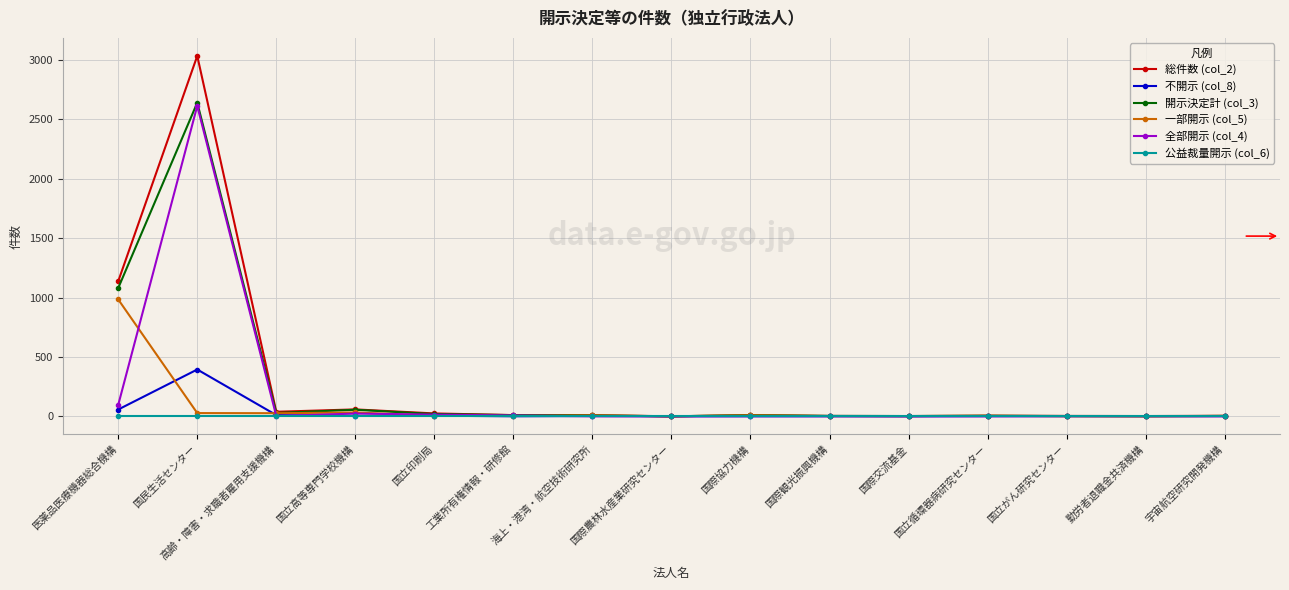

Is it true that 全部開示 (col_4) equals 0 at 海上・港湾・航空技術研究所?

True